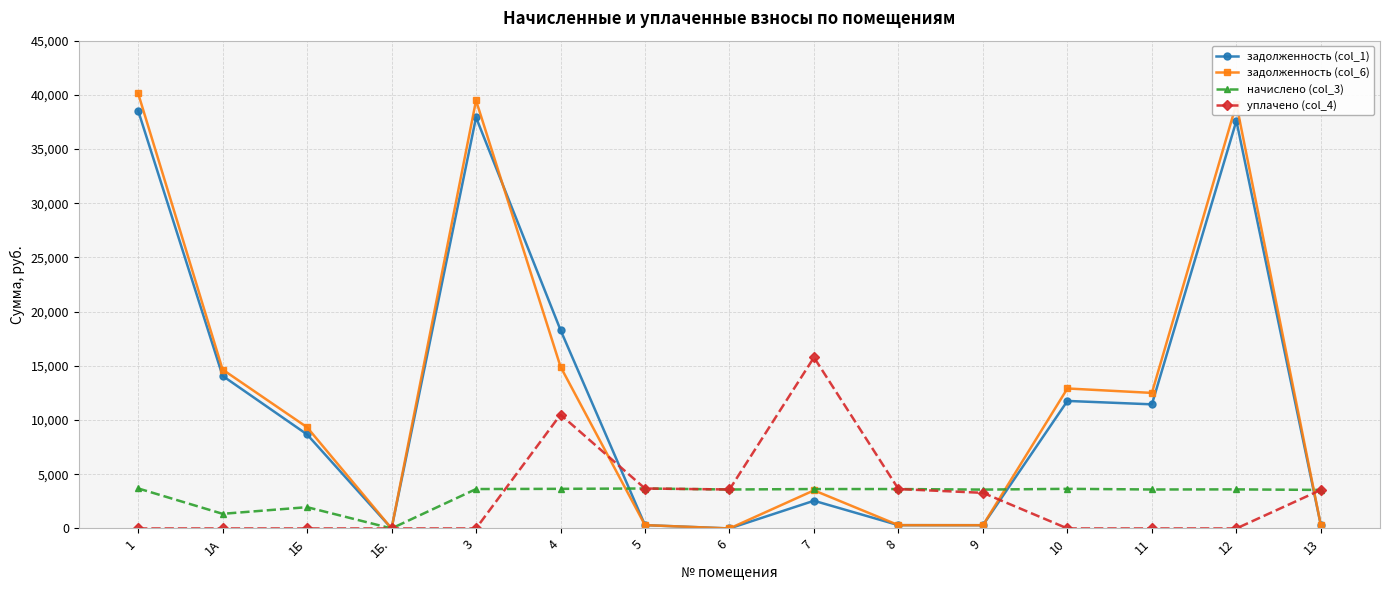

Does the chart display data point markers on the line(s)?

Yes